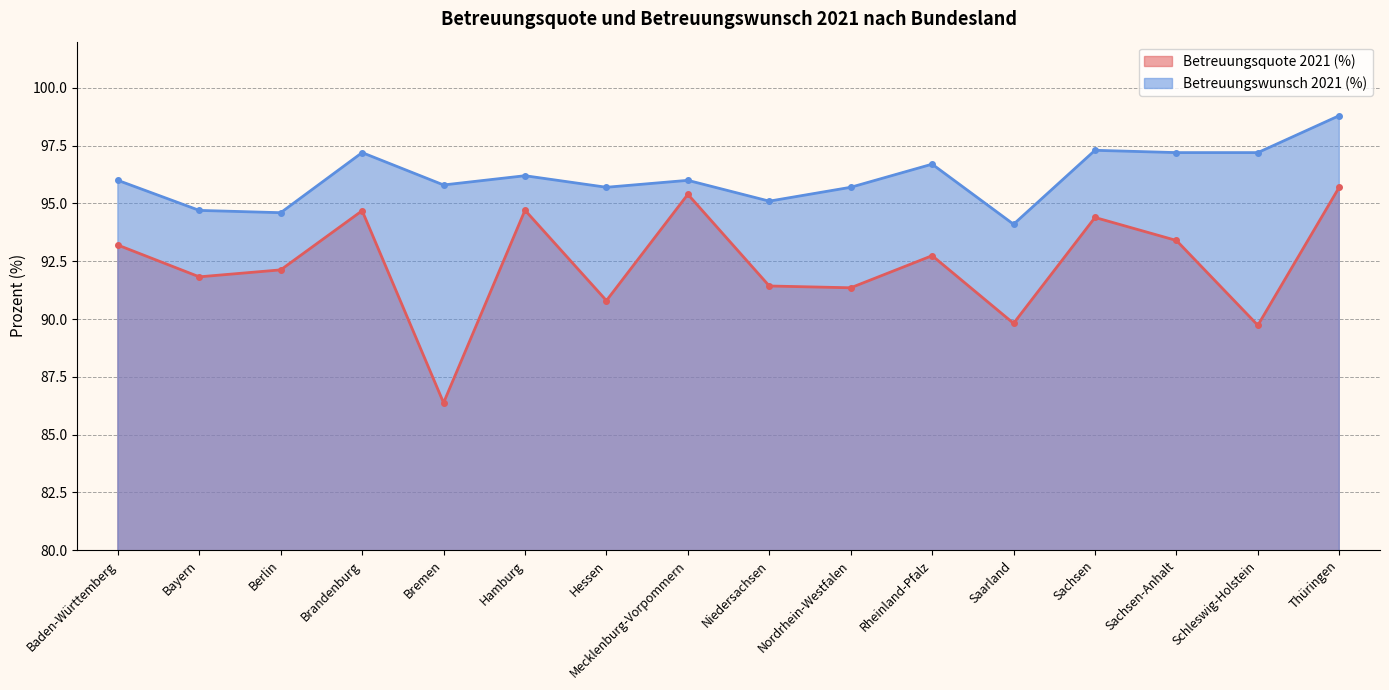

Which has a higher value, Baden-Württemberg or Bayern?

Baden-Württemberg